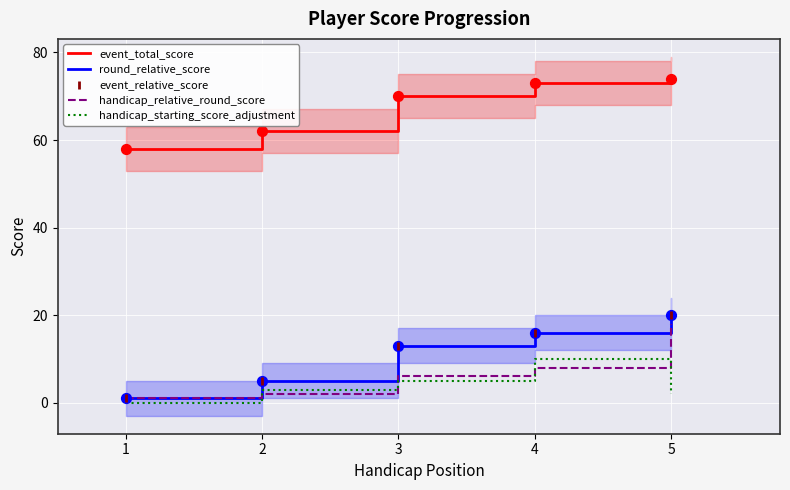

At which category is the sum across all series the highest?

5